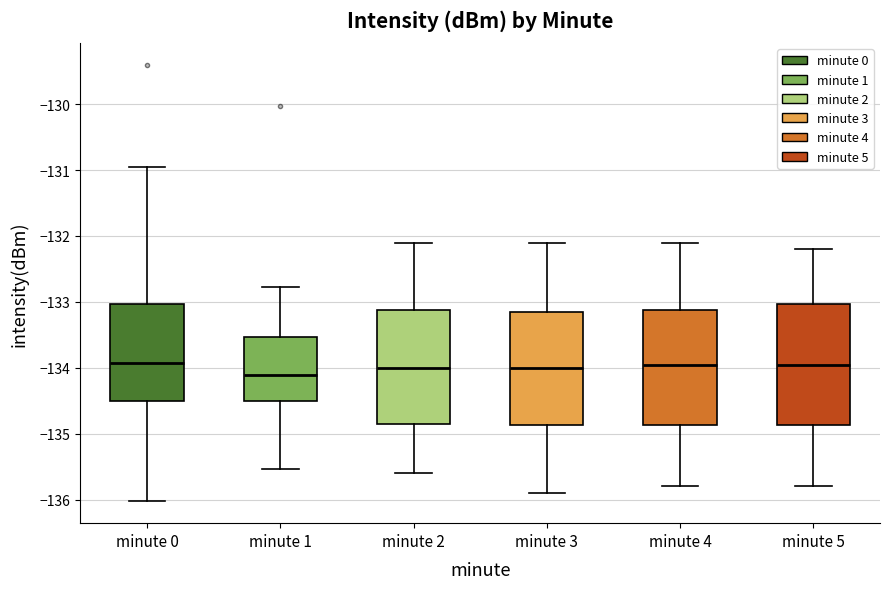

Reading left to right, transcribe this box plot: for each box, give where its median line is, the range the box spans, and where its two whiskers end, as read against the y-axis. The values are not printed on the chart, so give them approximately, as read against the axis.

minute 0: median -133.9, box -134.5 to -133.0, whiskers -136.0 to -131.0
minute 1: median -134.1, box -134.5 to -133.5, whiskers -135.5 to -132.8
minute 2: median -134.0, box -134.8 to -133.1, whiskers -135.6 to -132.1
minute 3: median -134.0, box -134.9 to -133.1, whiskers -135.9 to -132.1
minute 4: median -133.9, box -134.9 to -133.1, whiskers -135.8 to -132.1
minute 5: median -133.9, box -134.9 to -133.0, whiskers -135.8 to -132.2